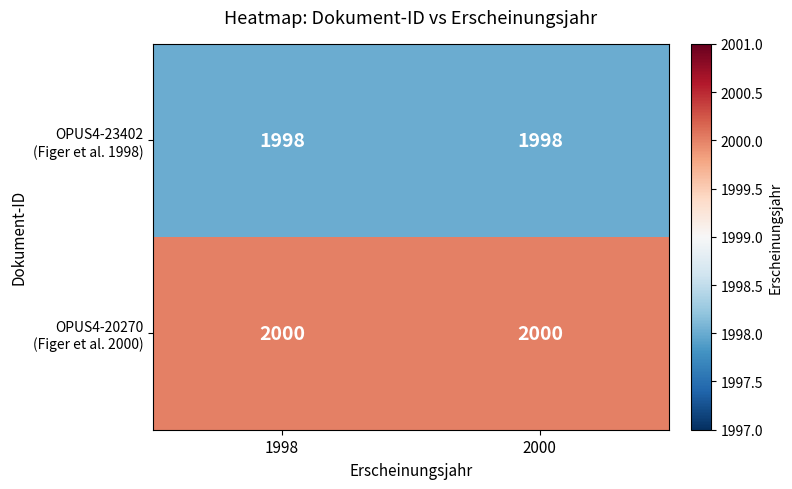

What is the minimum value shown in the chart?

1998